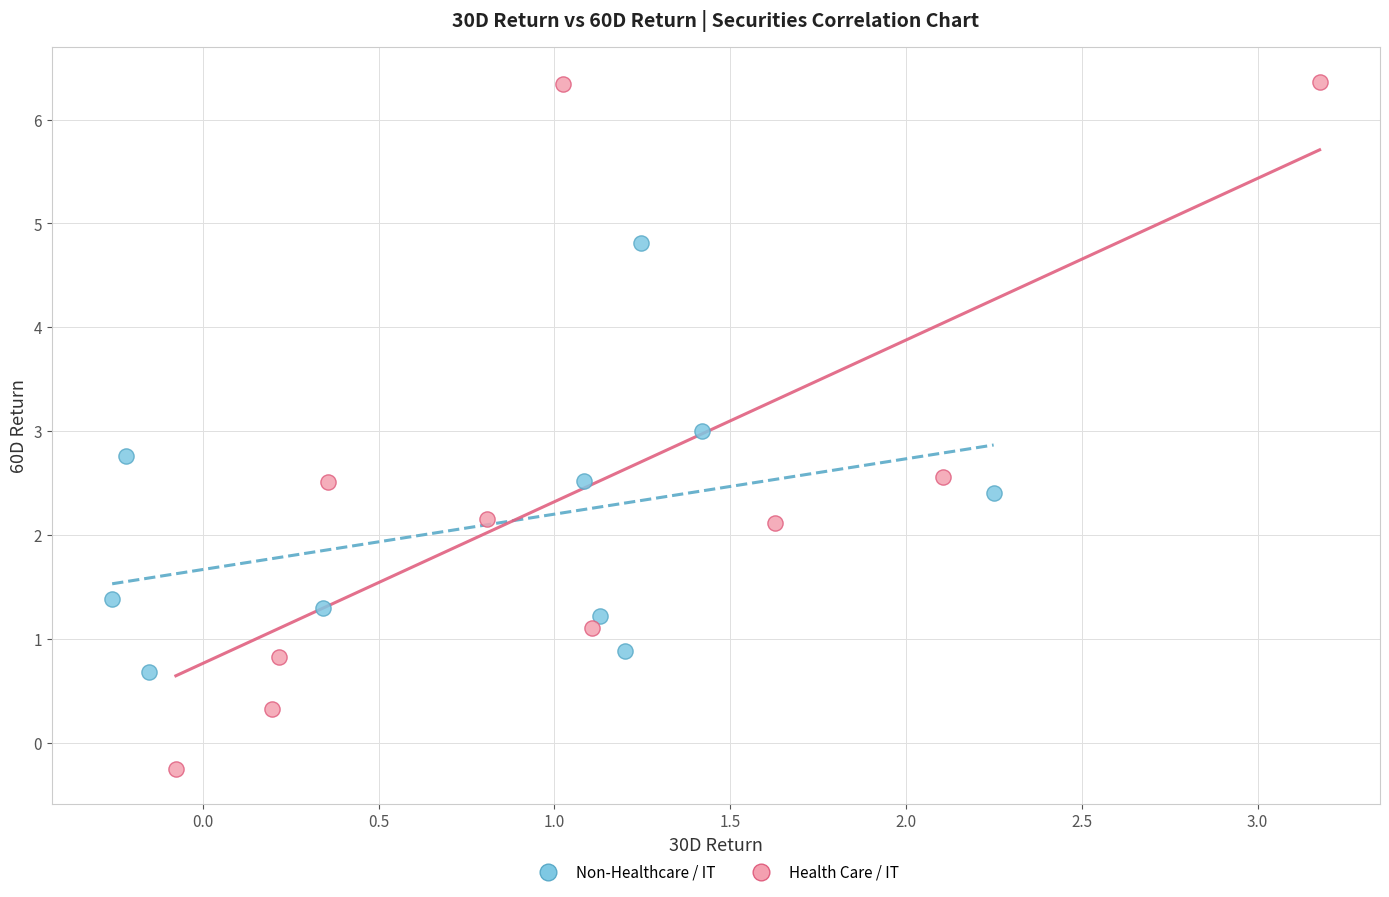

Which series contains the highest Y value?

Health Care / IT